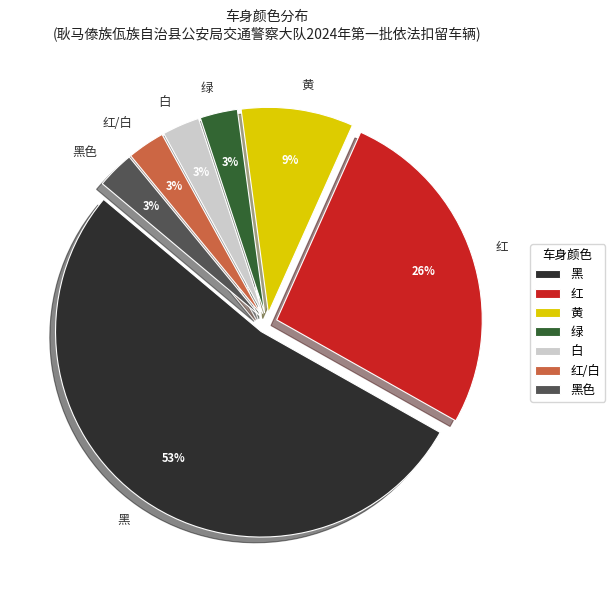

To the nearest percent, what is the combined percentage of 黑色 and 黄?

12%